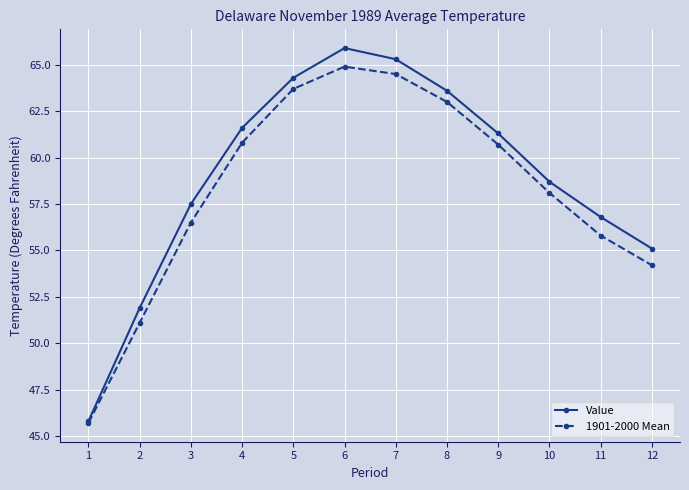

Count the number of data series in this chart.

2